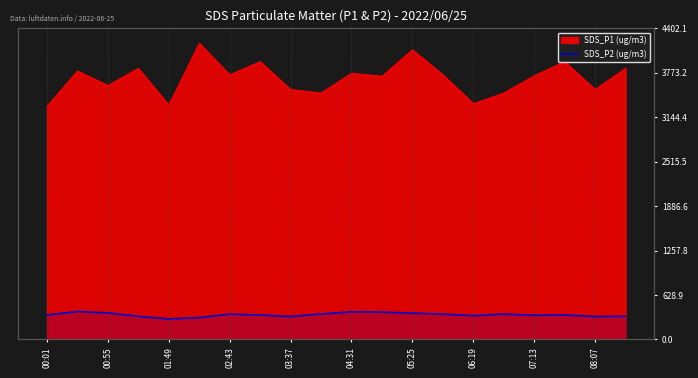

What is the difference between the maximum and minimum values?

104.3